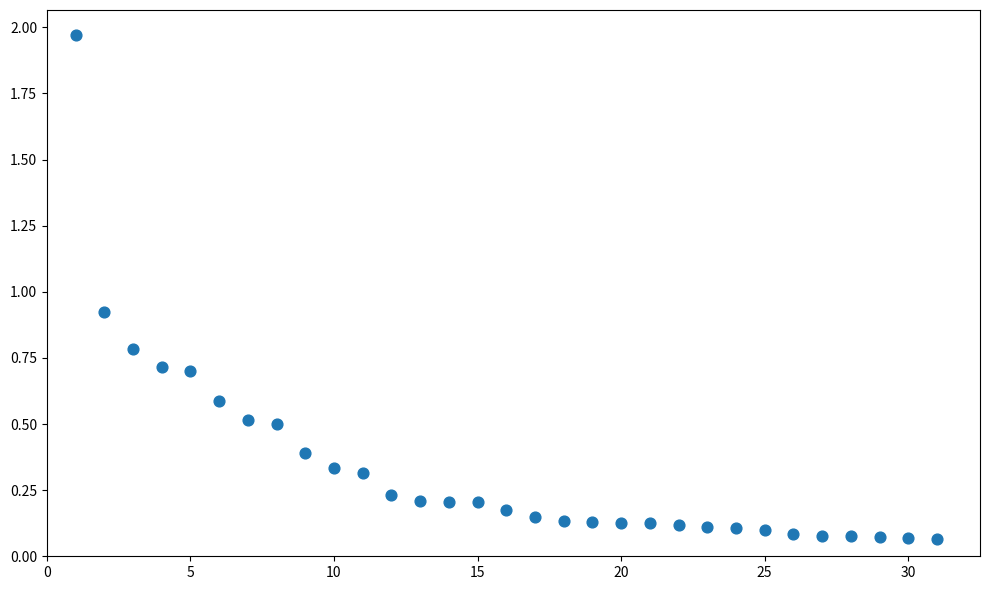

What is the range of Y values (max minus min)?

1.9